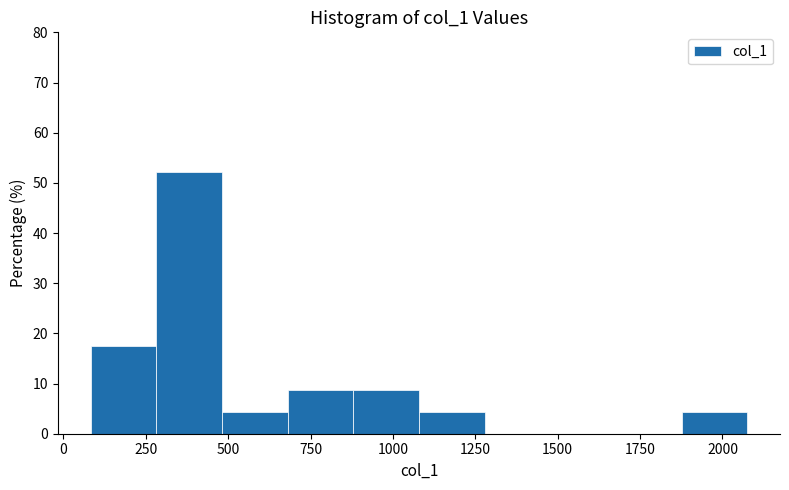

Around what value on the x-axis is the tallest bar? Give the approximate position of its centre, as read against the axis.

400